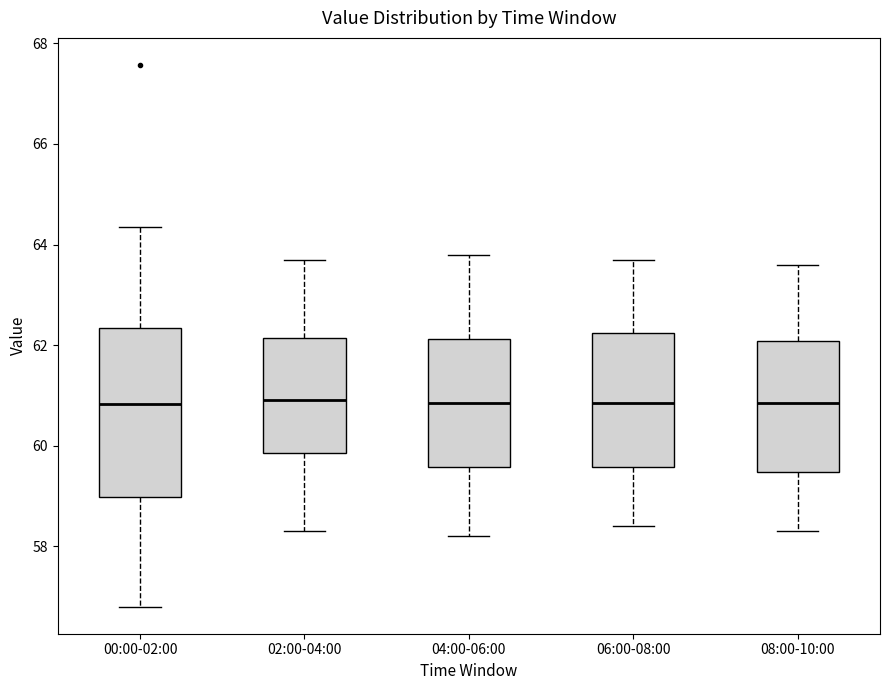

Reading left to right, transcribe this box plot: for each box, give where its median line is, the range the box spans, and where its two whiskers end, as read against the y-axis. The values are not printed on the chart, so give them approximately, as read against the axis.

00:00-02:00: median 60.8, box 59.0 to 62.4, whiskers 56.8 to 64.4
02:00-04:00: median 61.0, box 59.8 to 62.2, whiskers 58.4 to 63.8
04:00-06:00: median 60.8, box 59.6 to 62.2, whiskers 58.2 to 63.8
06:00-08:00: median 60.8, box 59.6 to 62.2, whiskers 58.4 to 63.8
08:00-10:00: median 60.8, box 59.4 to 62.0, whiskers 58.4 to 63.6